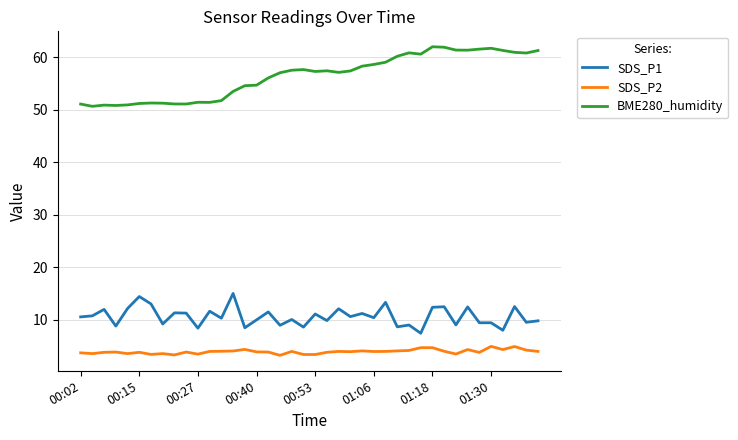

What is the greatest value displayed?

62.0